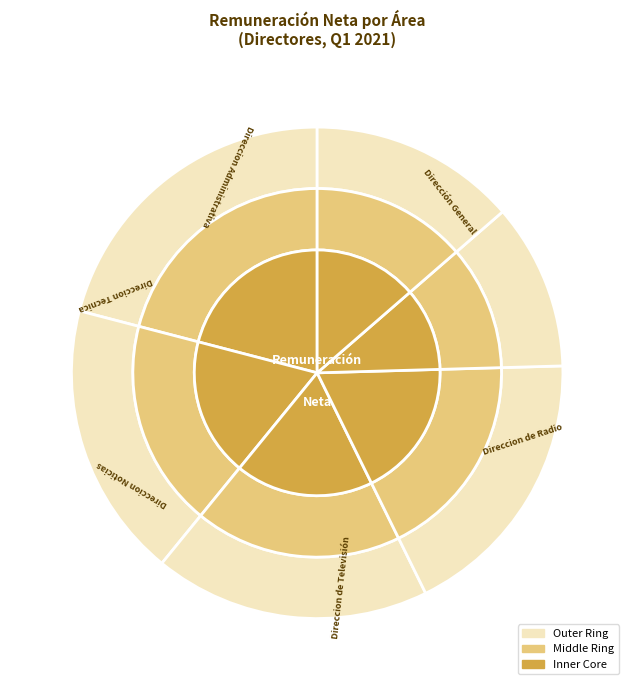

Approximately how many times larger is the value at Direccion Noticias compared to Direccion de Televisión?

1.0